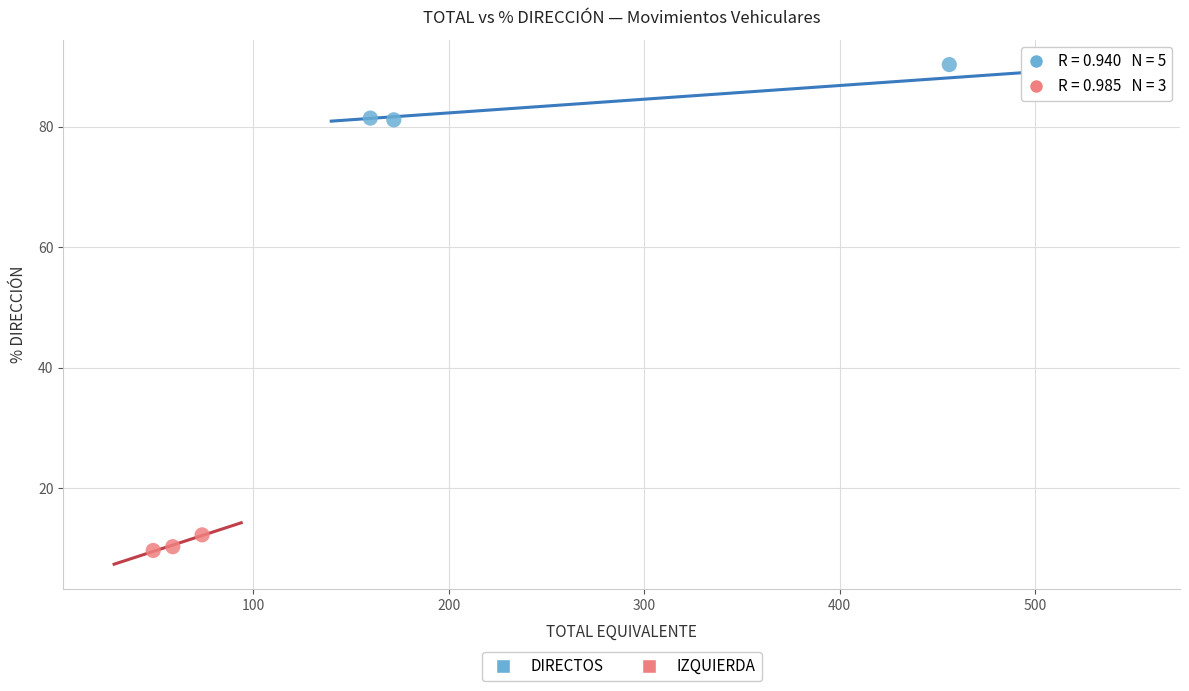

Which series has the widest spread of Y values?

DIRECTOS